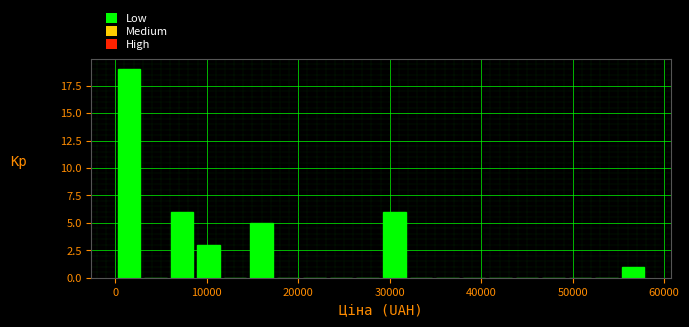

Read against the x-axis, roughly where is the centre of the tallest bar?

2000